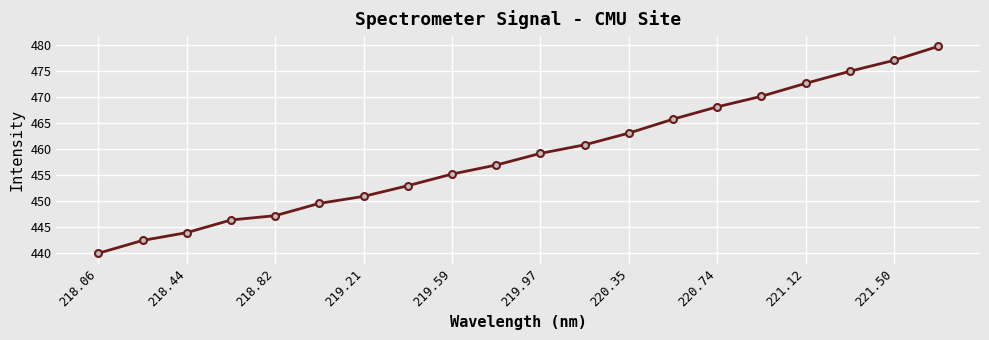

What is the smallest value displayed?

440.0